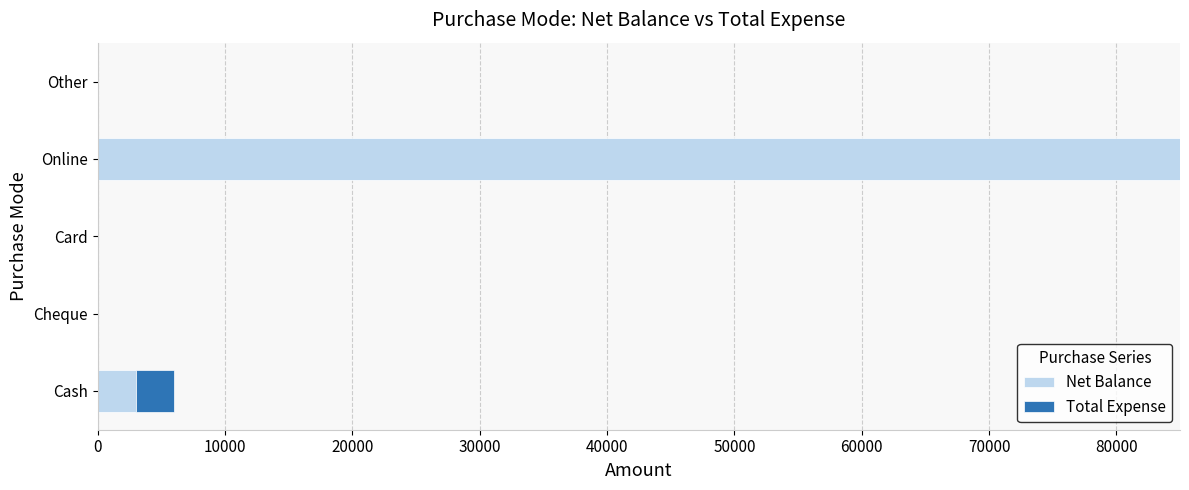

The Net Balance series shows 52834 at Other. True or false?

False